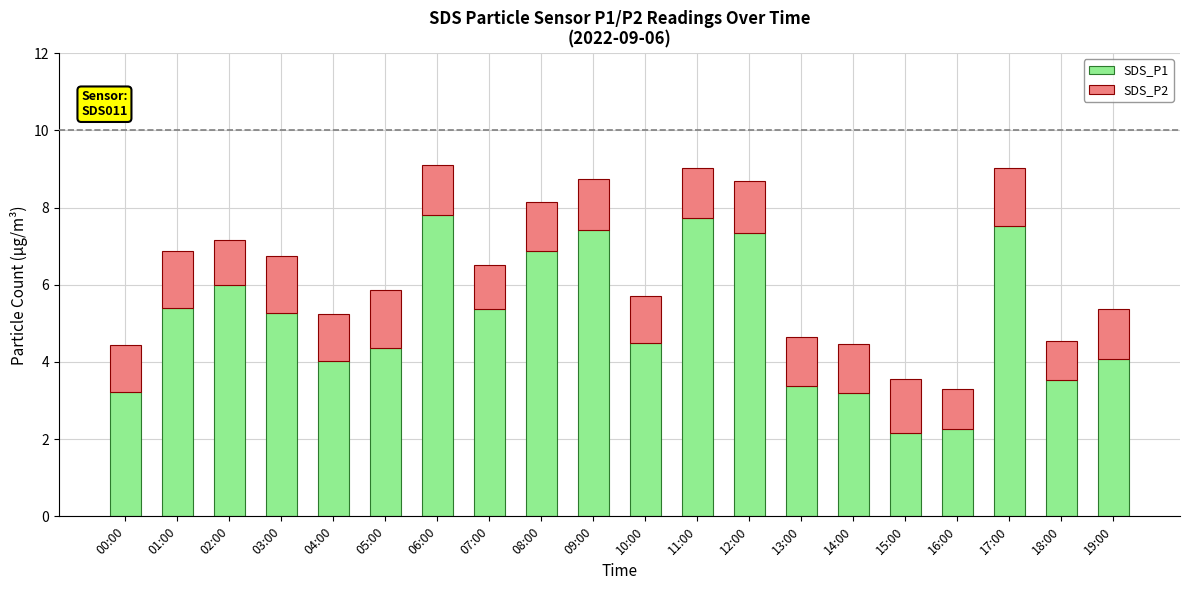

The value of SDS_P1 at 11:00 is 5.2. True or false?

False